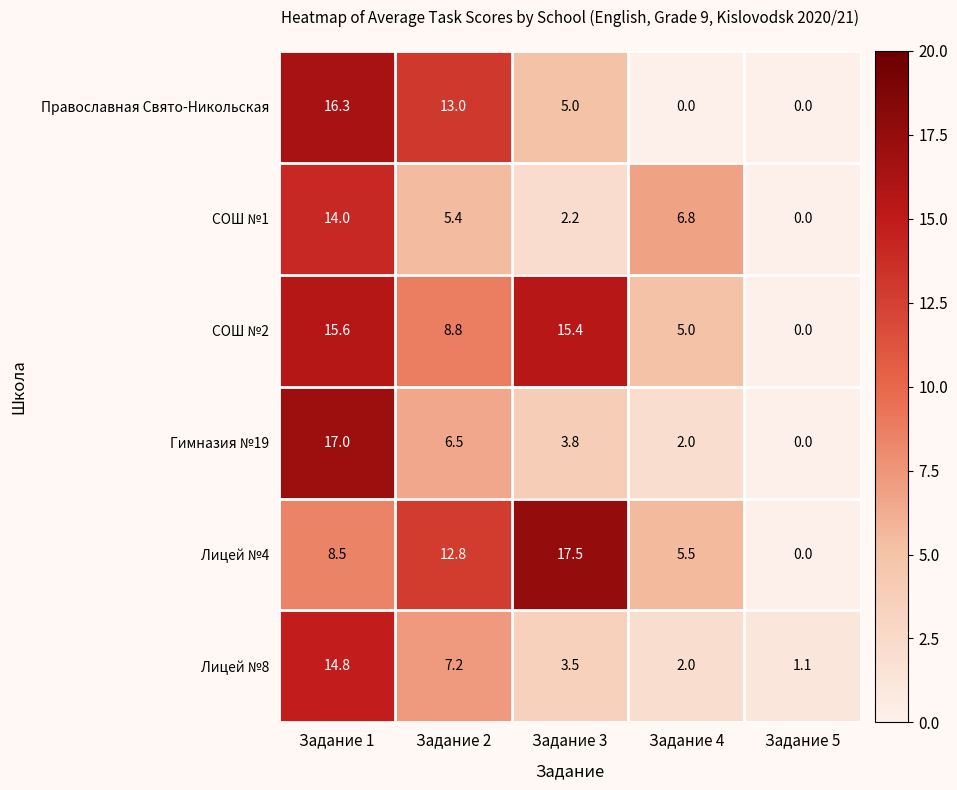

Reading left to right, list all the values displayed in this chart.

Православная Свято-Никольская: 16.3	13.0	5.0	0.0	0.0
СОШ №1: 14.0	5.4	2.2	6.8	0.0
СОШ №2: 15.6	8.8	15.4	5.0	0.0
Гимназия №19: 17.0	6.5	3.8	2.0	0.0
Лицей №4: 8.5	12.8	17.5	5.5	0.0
Лицей №8: 14.8	7.2	3.5	2.0	1.1